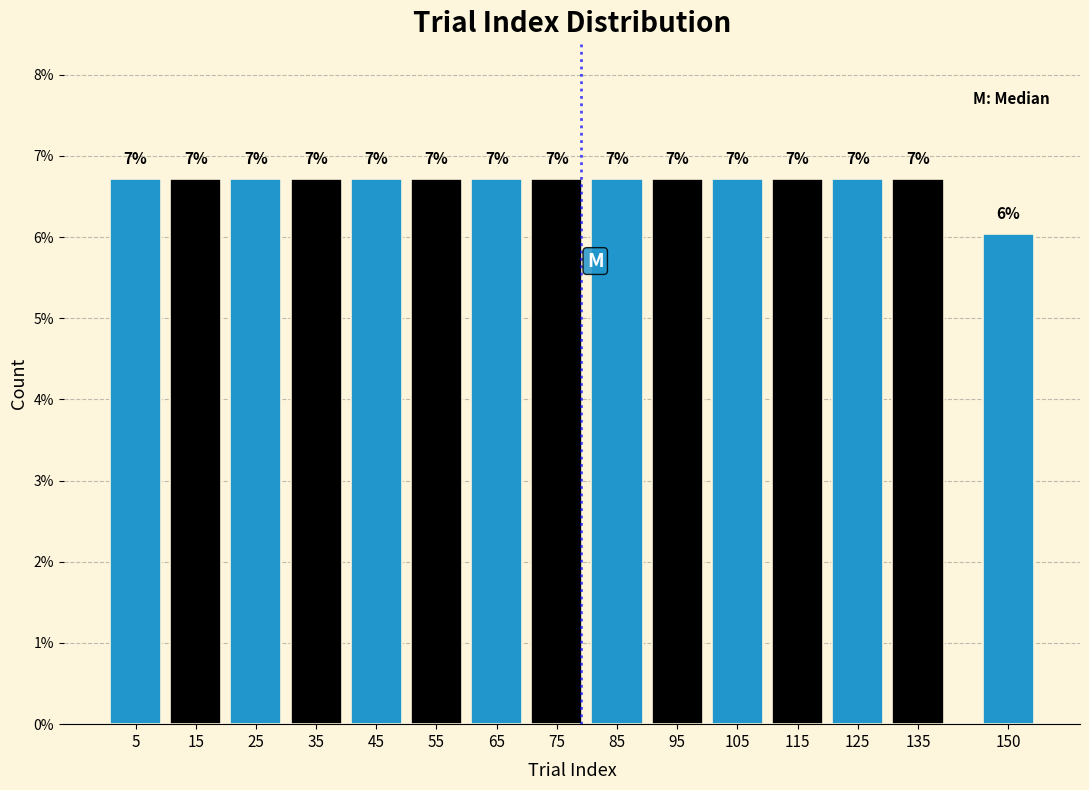

Does the chart contain any negative values?

No